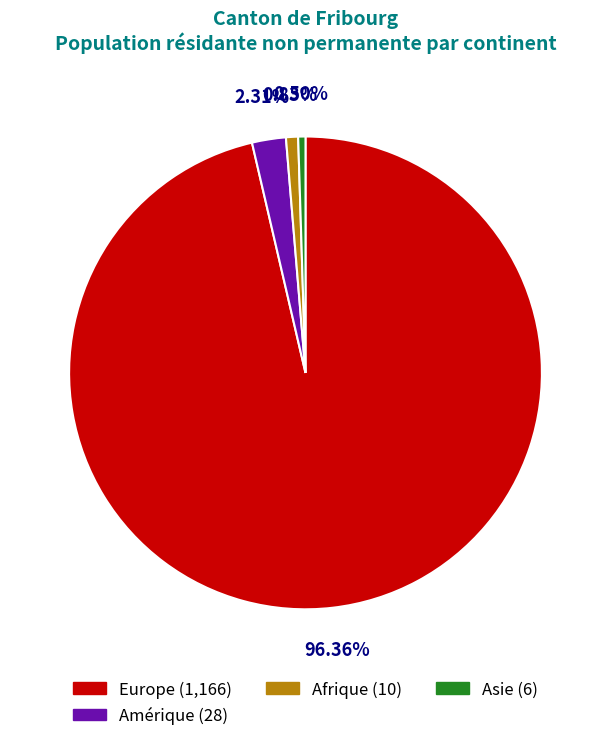

Does any single category account for the majority?

Yes